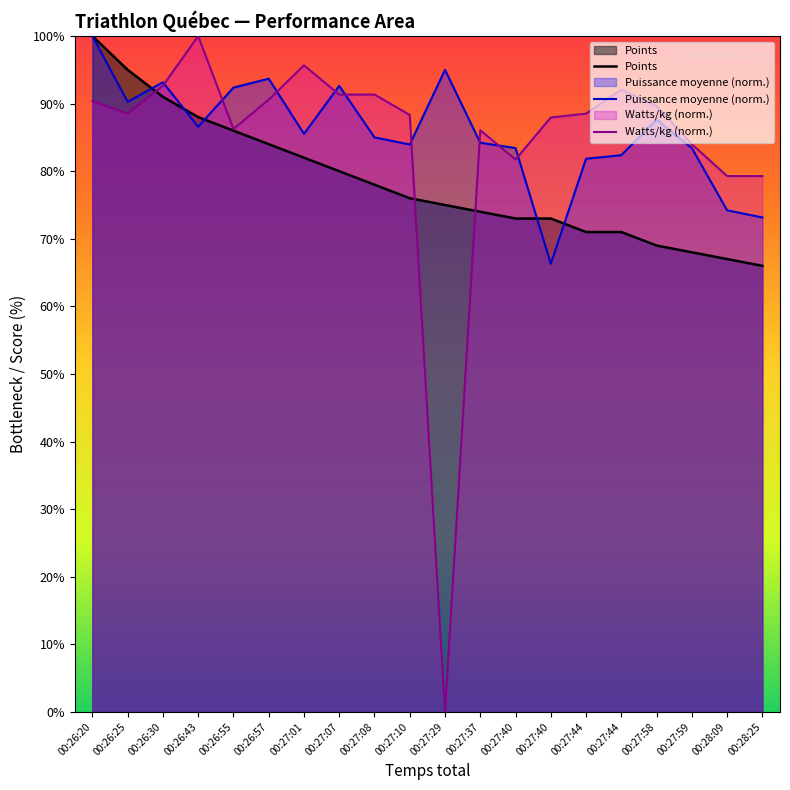

What are all the series names shown in the legend?

Points, Puissance moyenne, Watts/kg